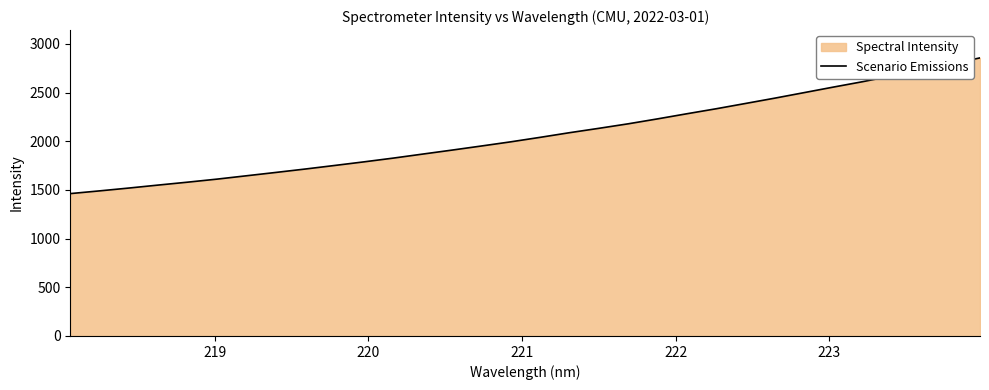

Reading right to left, extract all data points from this chart.

2856.9	2793.8	2733.3	2672.3	2612.7	2557.1	2500.1	2443.3	2388.6	2334.3	2282.9	2230.2	2179.6	2133.2	2088.3	2040.6	1994.6	1951.7	1909.7	1868.7	1827.5	1788.8	1751.7	1715.1	1680.2	1645.9	1611.6	1580.3	1550.5	1519.9	1490.7	1462.7